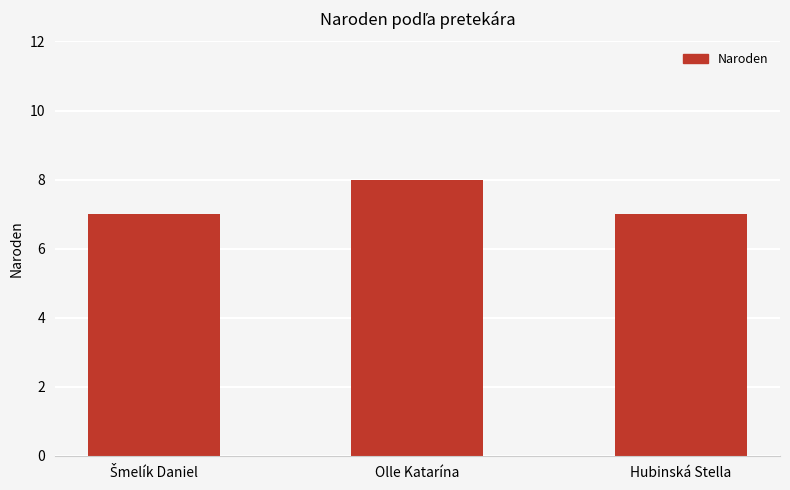

Count the number of data series in this chart.

1